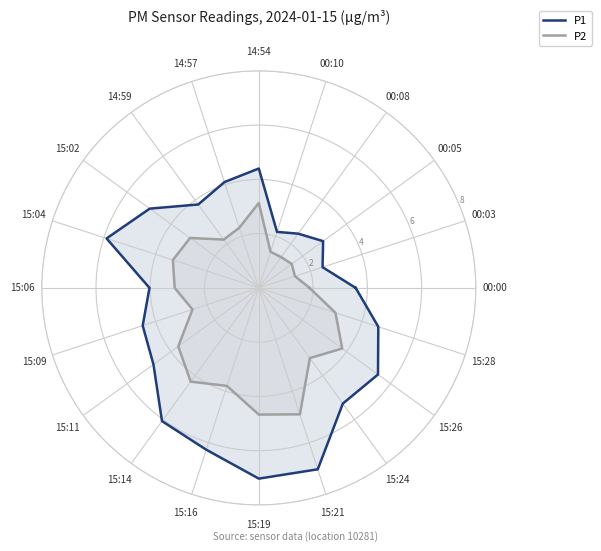

Which series has the widest spread of values?

P1